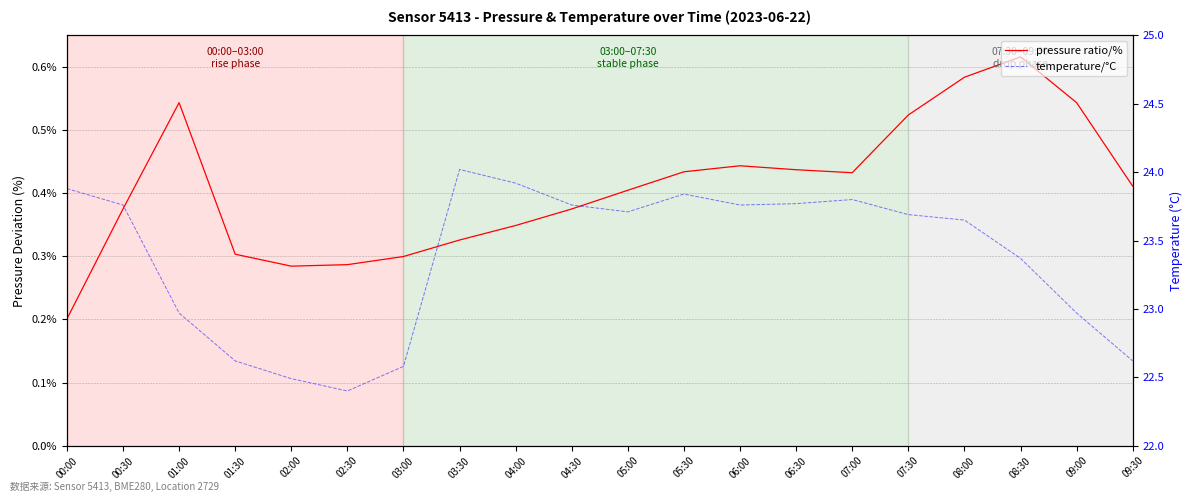

Which series has the widest spread of values?

temperature/°C